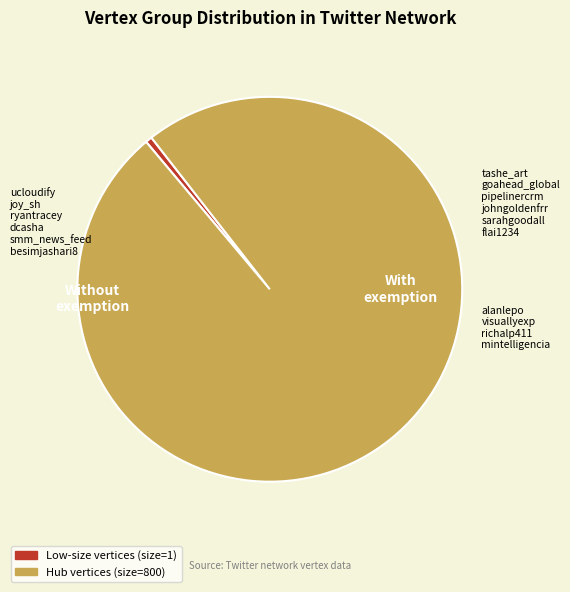

Does any single category account for the majority?

Yes